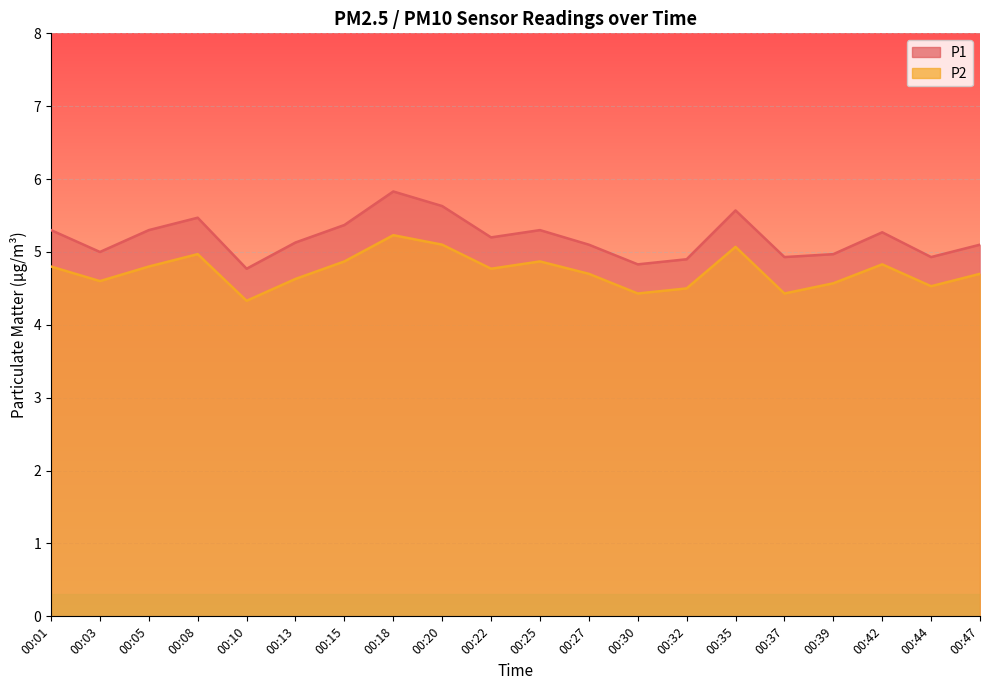

Reading left to right, transcribe all the data shown in this chart.

P1: 5.3	5.0	5.3	5.5	4.8	5.1	5.4	5.8	5.6	5.2	5.3	5.1	4.8	4.9	5.6	4.9	5.0	5.3	4.9	5.1
P2: 4.8	4.6	4.8	5.0	4.3	4.6	4.9	5.2	5.1	4.8	4.9	4.7	4.4	4.5	5.1	4.4	4.6	4.8	4.5	4.7